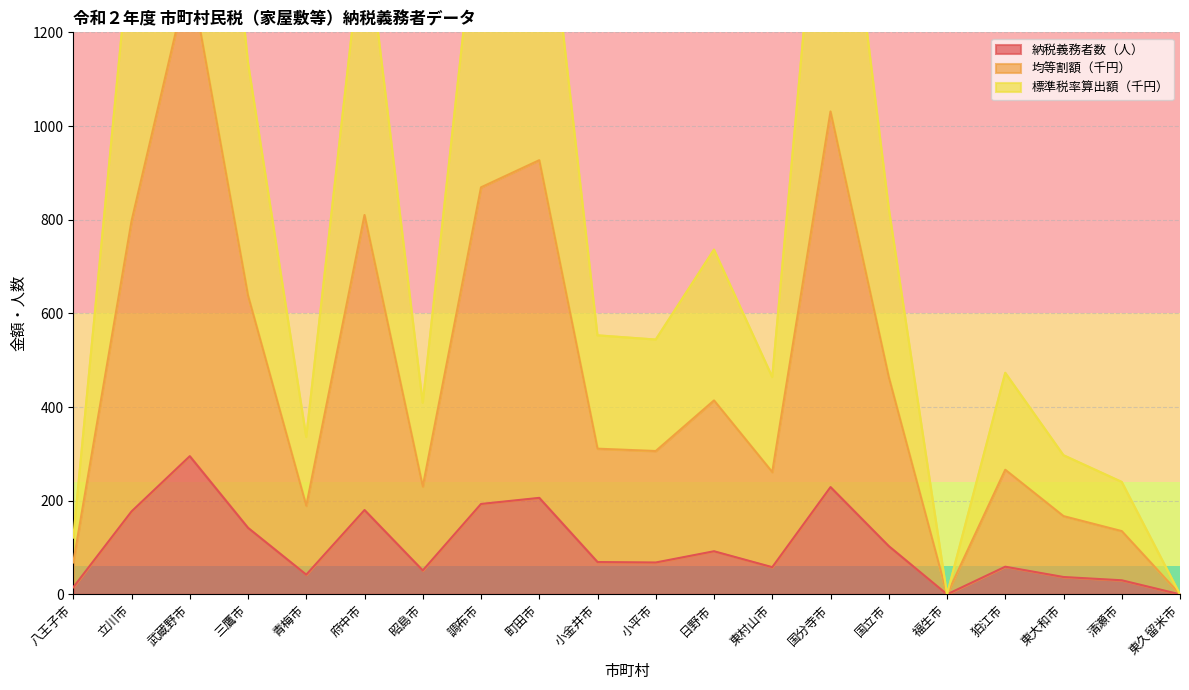

How many data points does each series have?

20